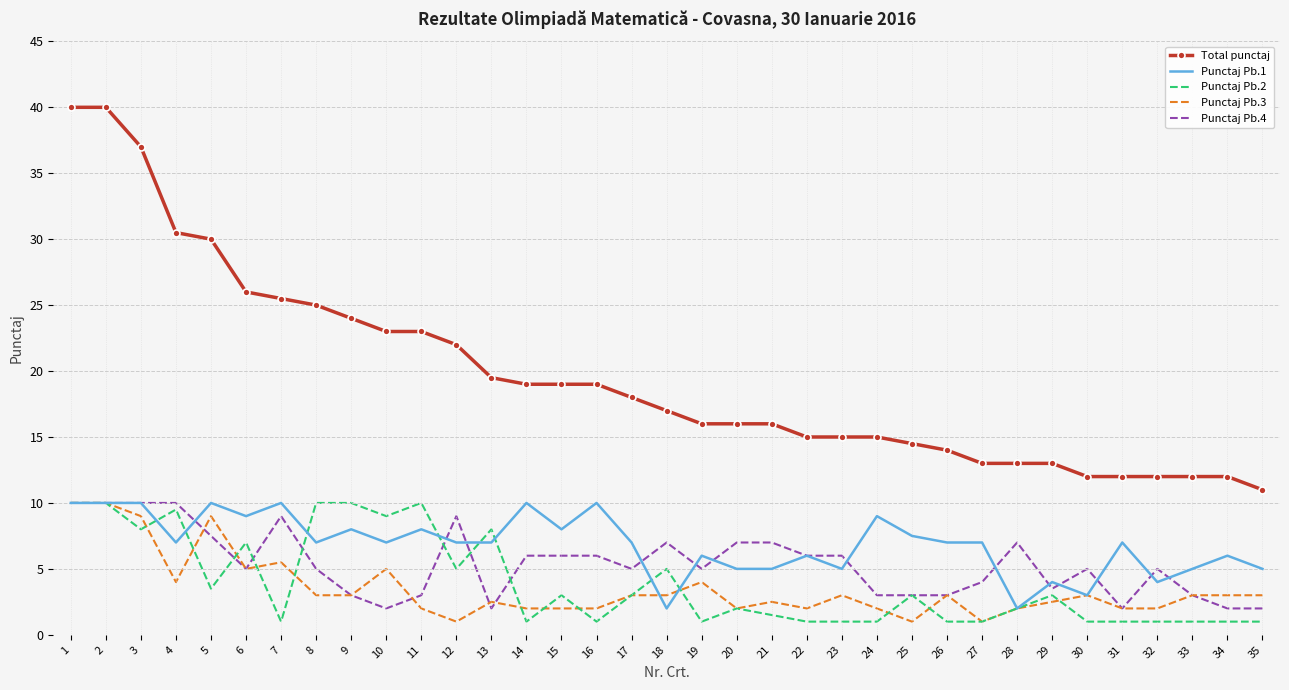

Which series has the widest spread of values?

Total punctaj